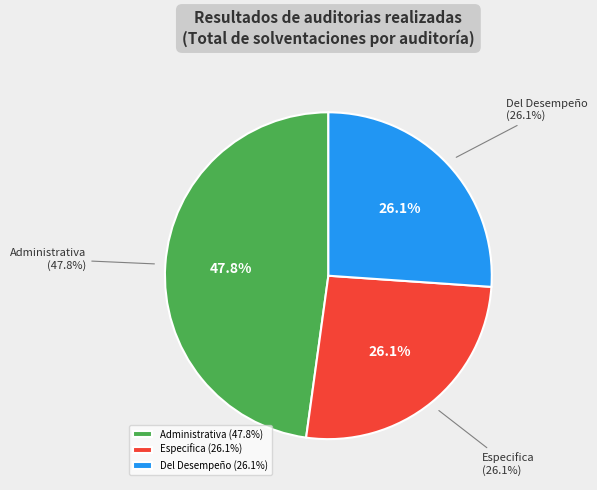

Does any single category account for the majority?

No